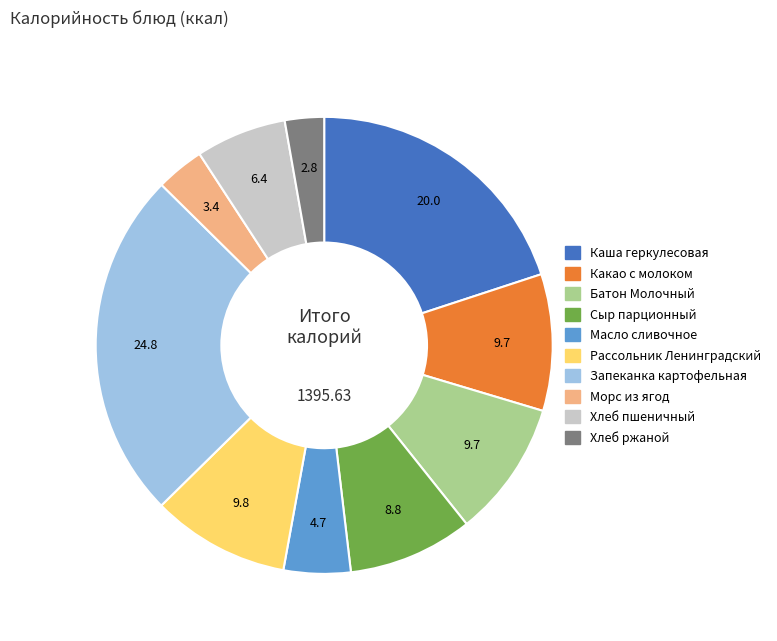

Does Масло сливочное account for over 50% of the chart?

No